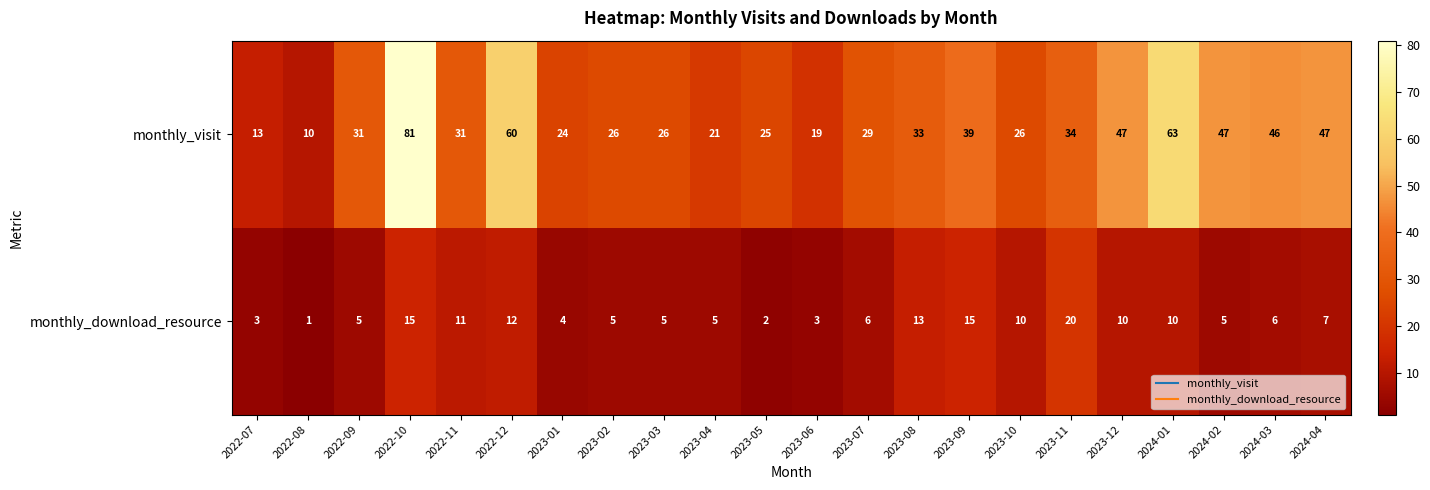

What is the total value across all series at 2023-12?

57